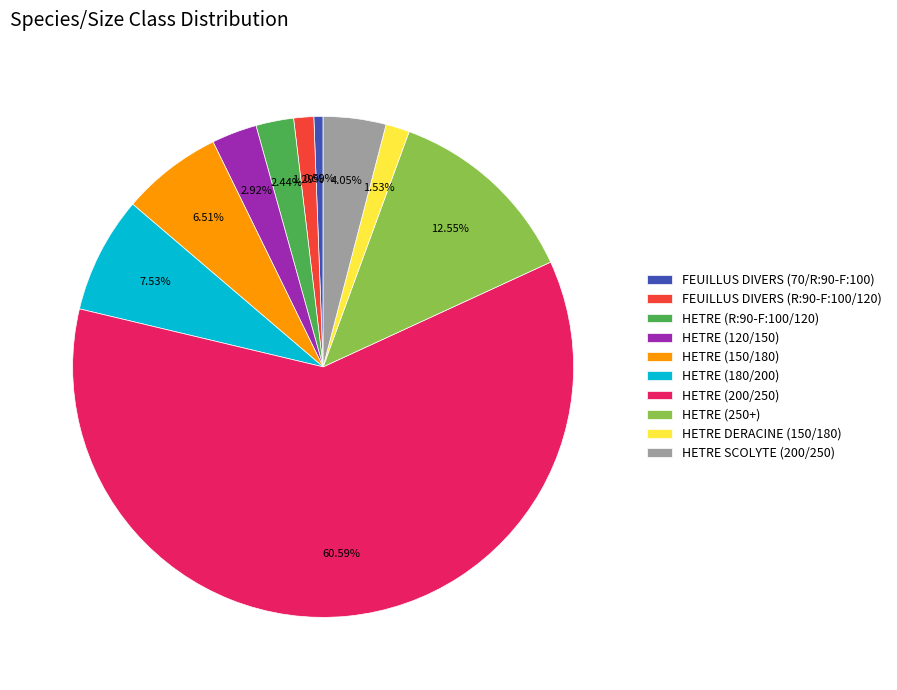

Which slice represents more than half of the pie?

HETRE (200/250)